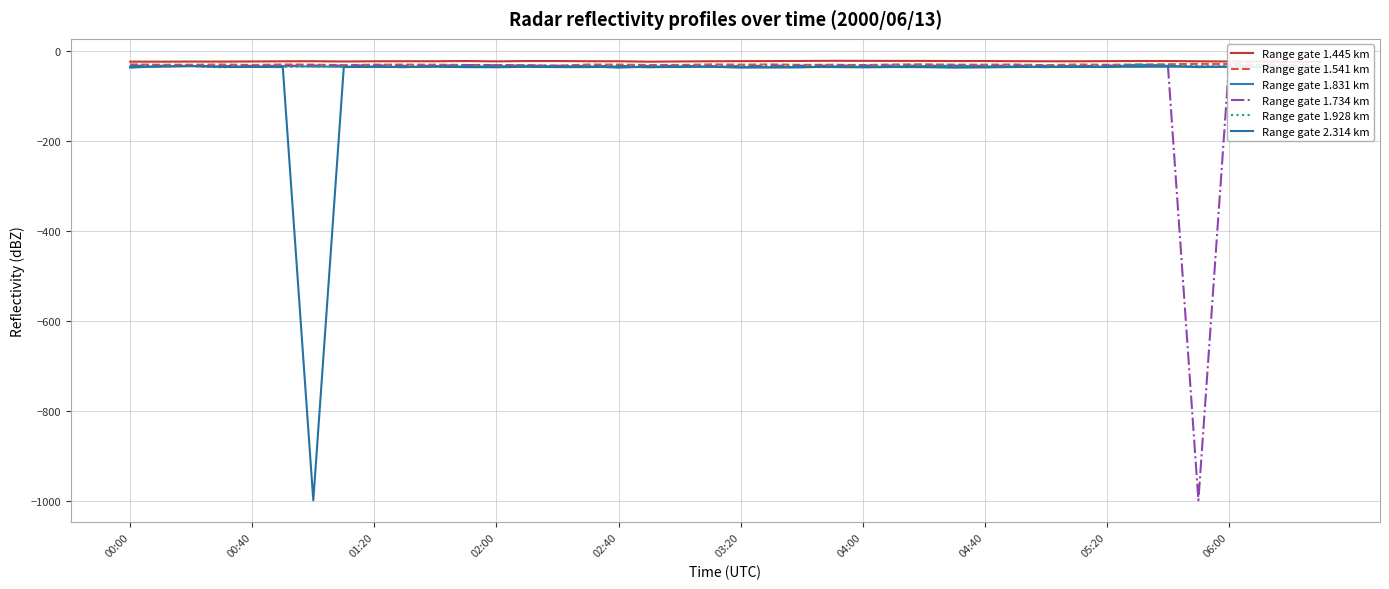

Which series changed the most between 01:20 and 04:40?

Range gate 2.314 km